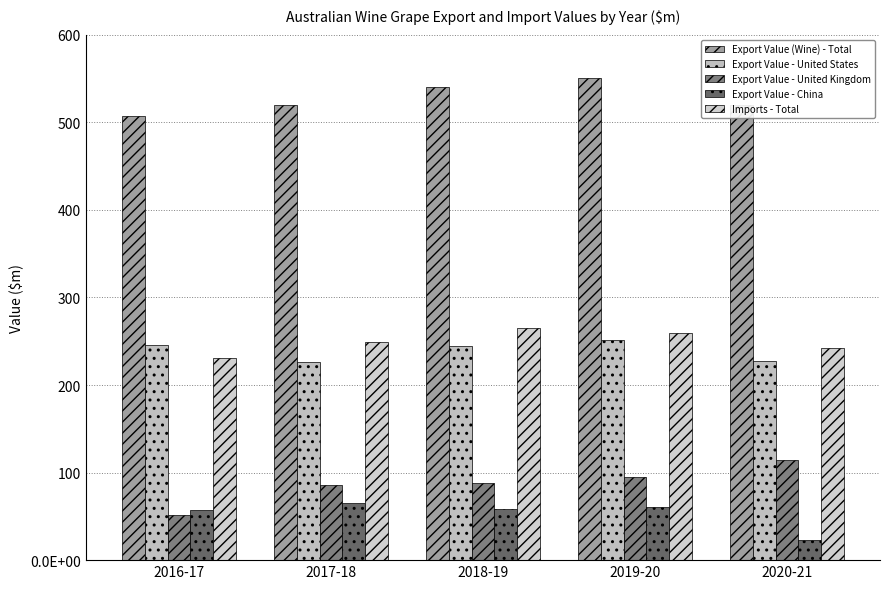

How many distinct data groups are displayed?

5